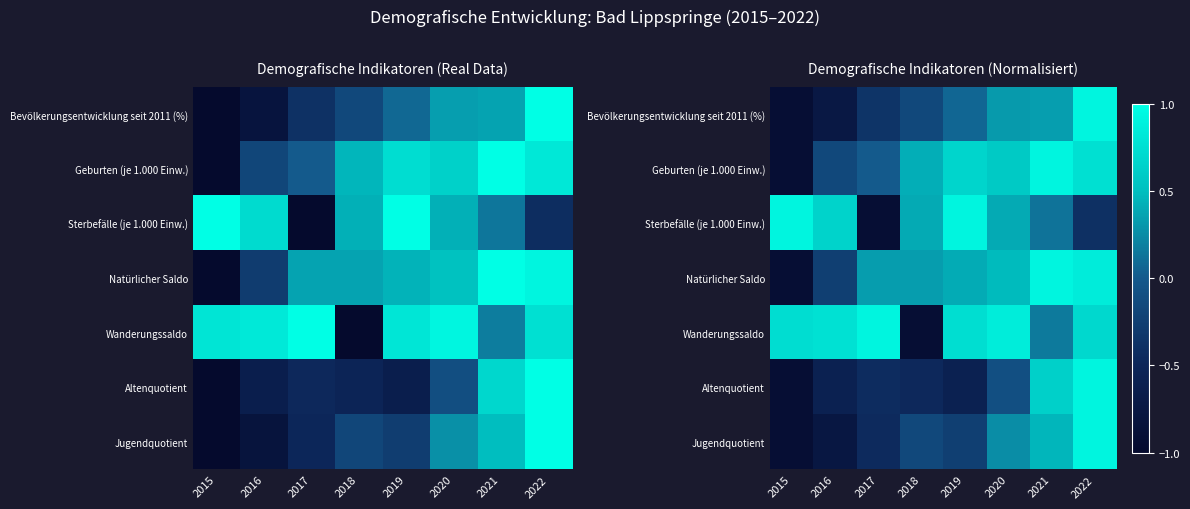

What is the difference between the Bevölkerungsentwicklung seit 2011 (%) values at 2018 and 2017?

0.2